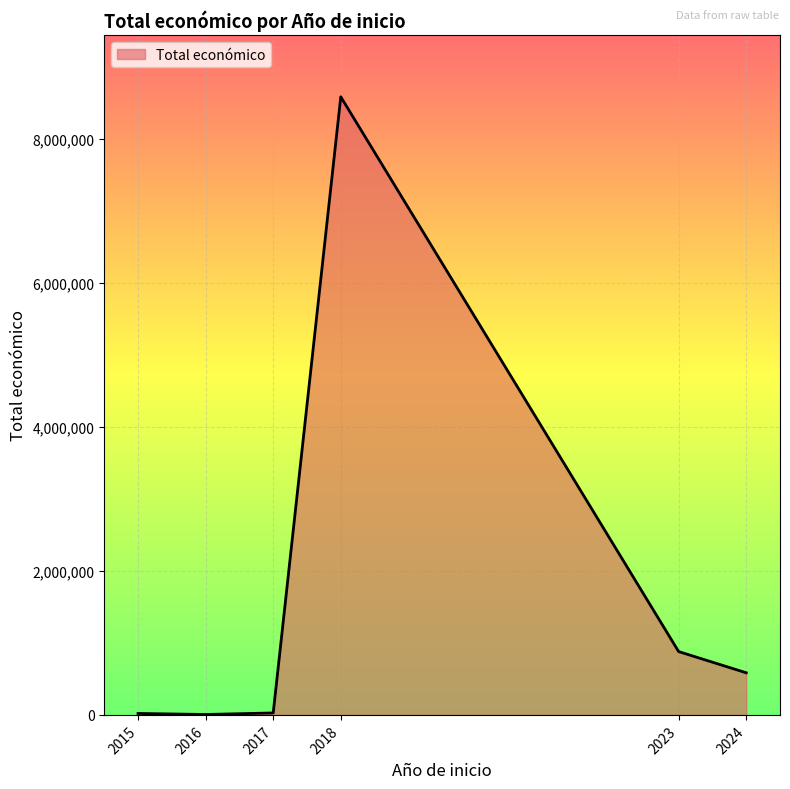

Approximately how many times larger is the value at 2023 compared to 2024?

1.5